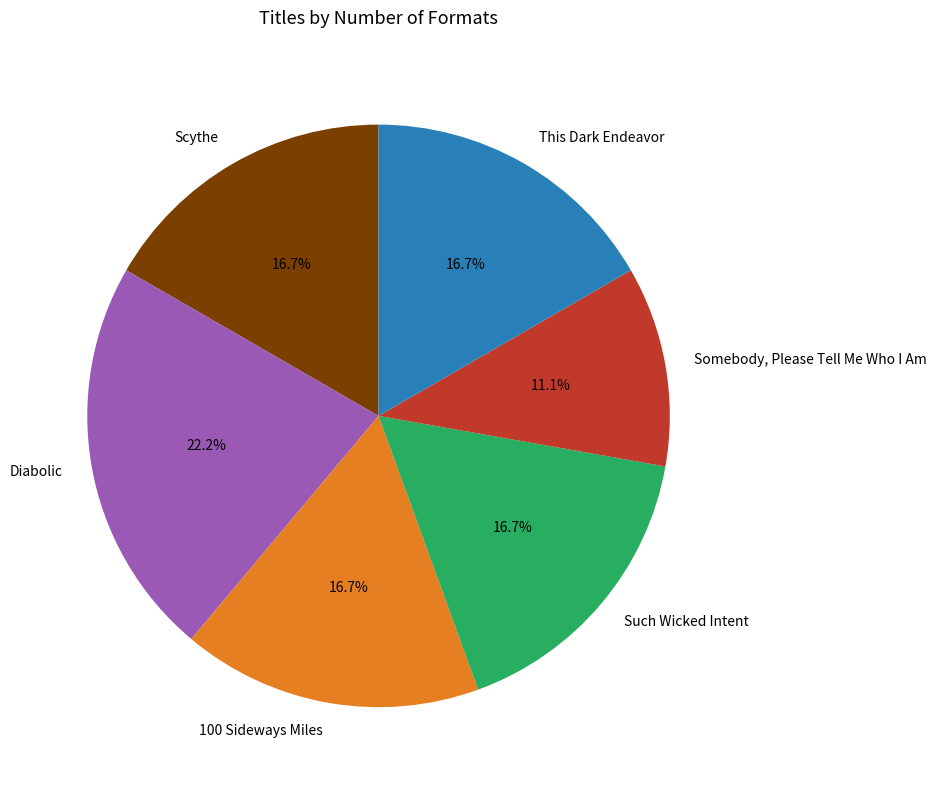

Is Scythe the majority of the pie?

No